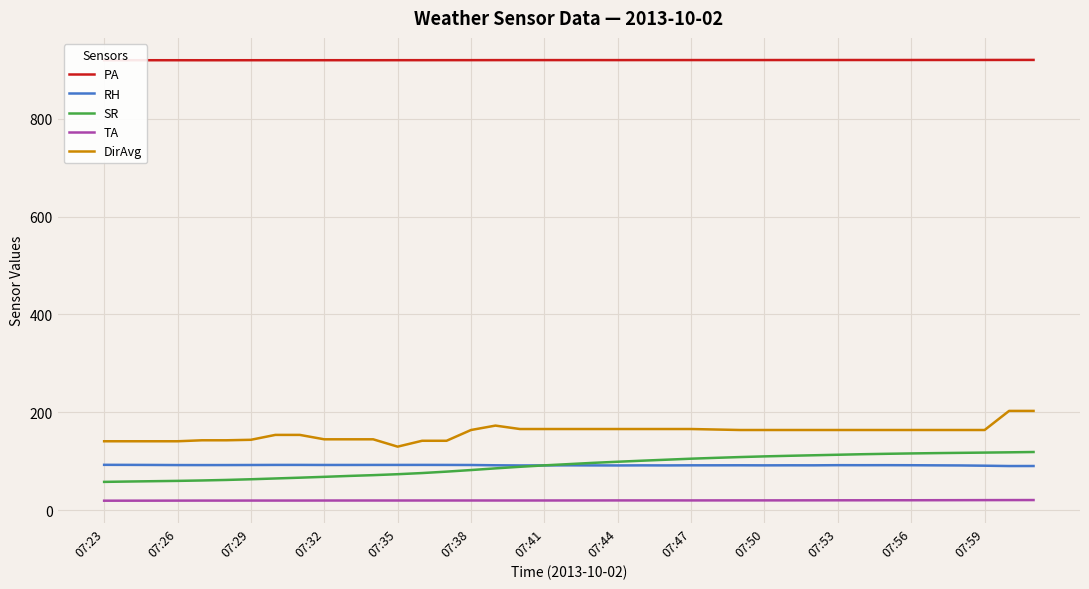

What is the minimum value for DirAvg?

130.0